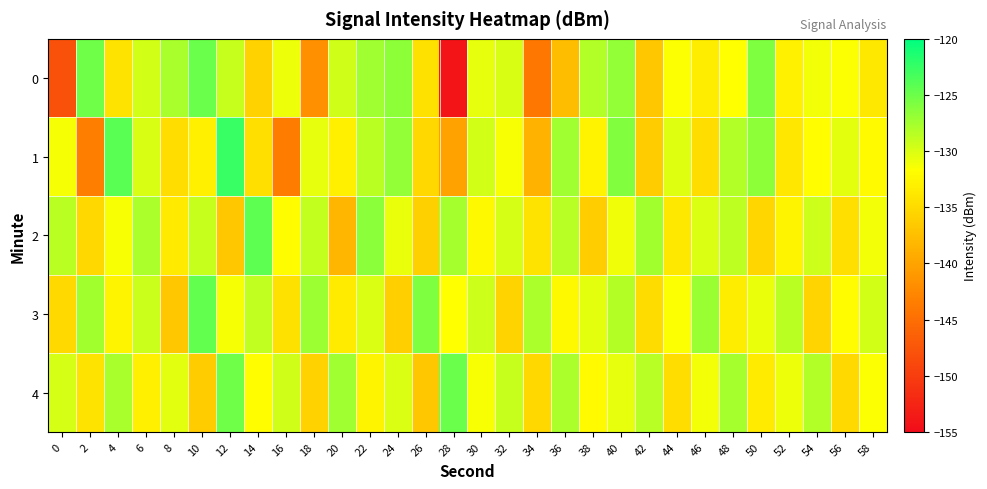

Which category has the highest value across all series?

12